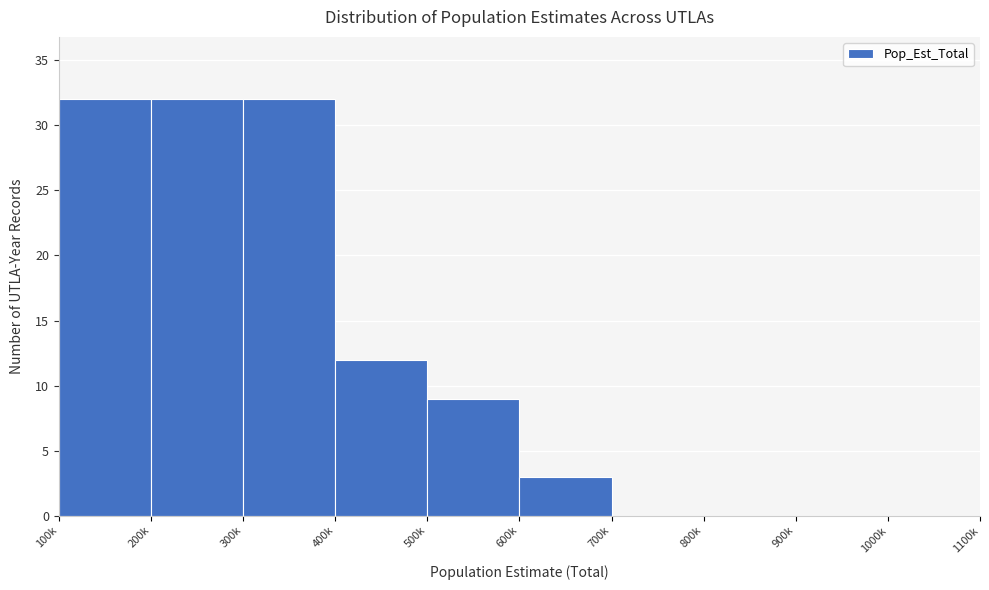

Reading left to right, list all the values displayed in this chart.

100k=32	200k=32	300k=32	400k=12	500k=9	600k=3	700k=0	800k=0	900k=0	1000k=0